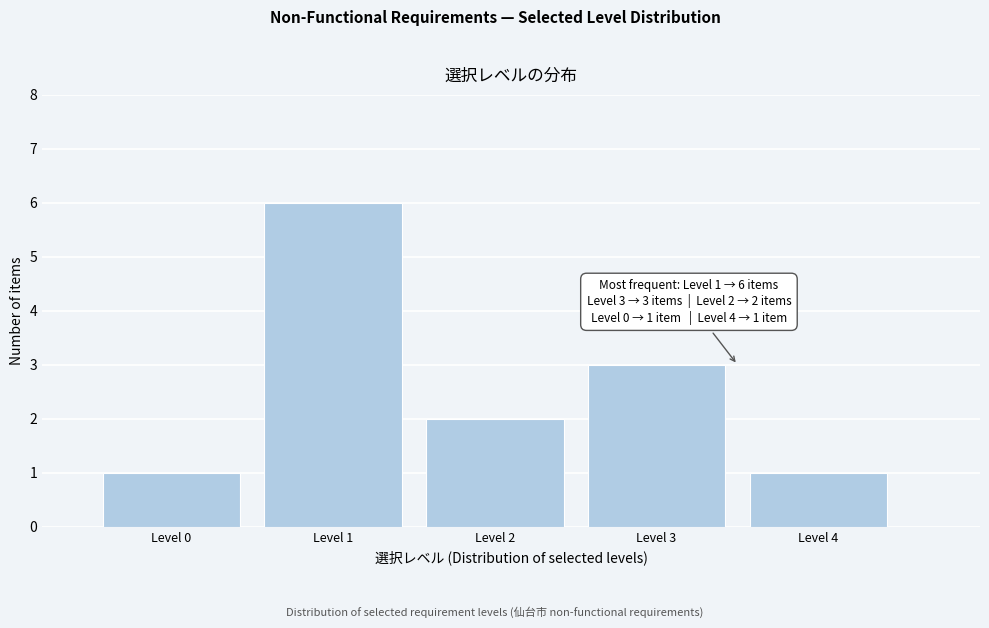

Which range on the x-axis has the tallest bar?

0.5 to 1.5